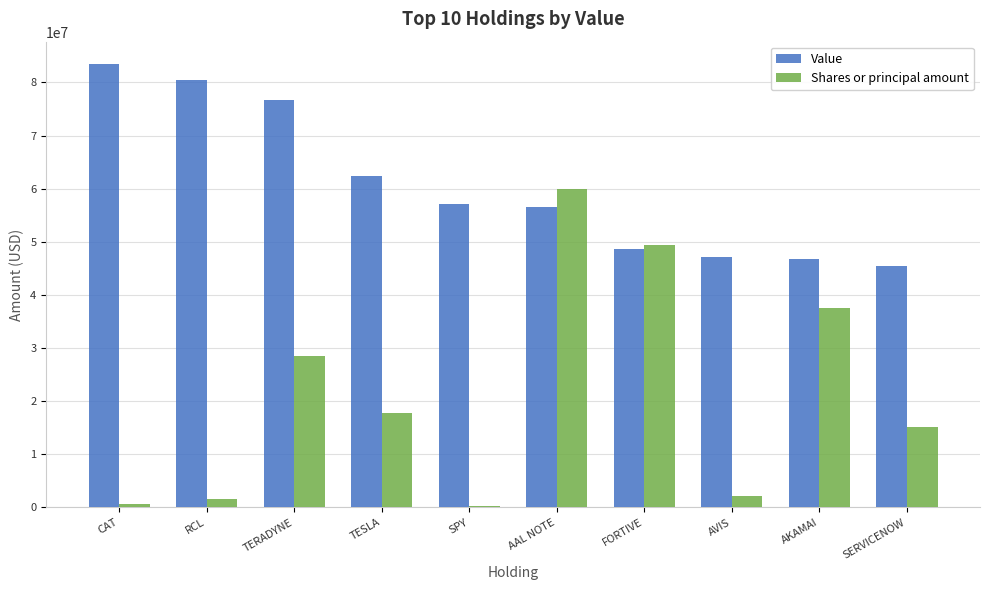

What is the sum of all Value values?

604310000